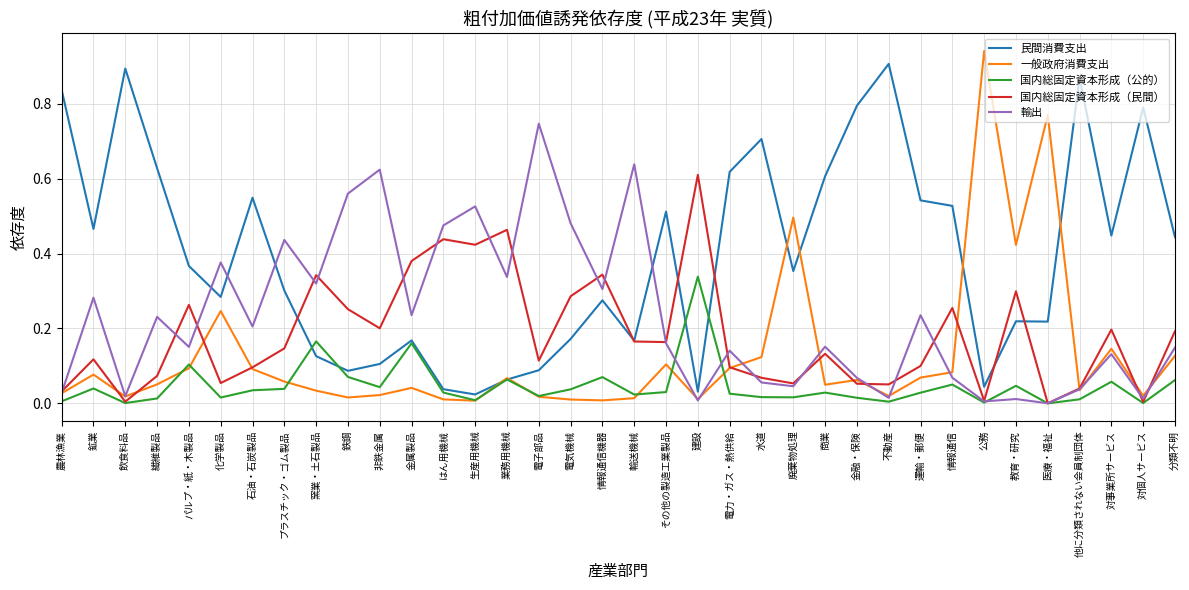

Which series changed the most between 金属製品 and 商業?

民間消費支出